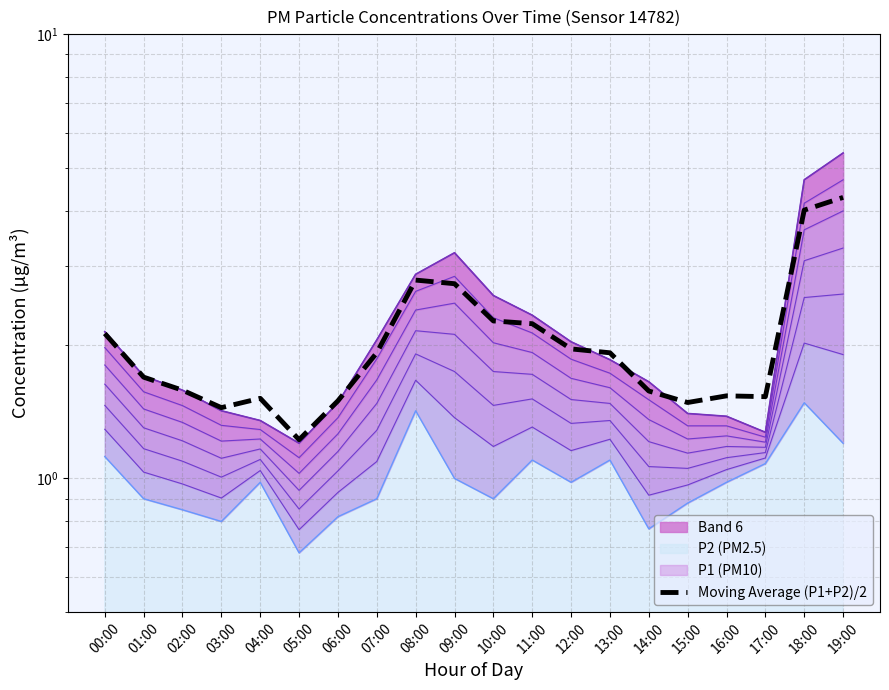

Reading left to right, what are all the values shown in this chart?

2.1	1.7	1.6	1.4	1.5	1.2	1.5	1.9	2.8	2.7	2.3	2.2	2.0	1.9	1.6	1.5	1.5	1.5	4.0	4.3